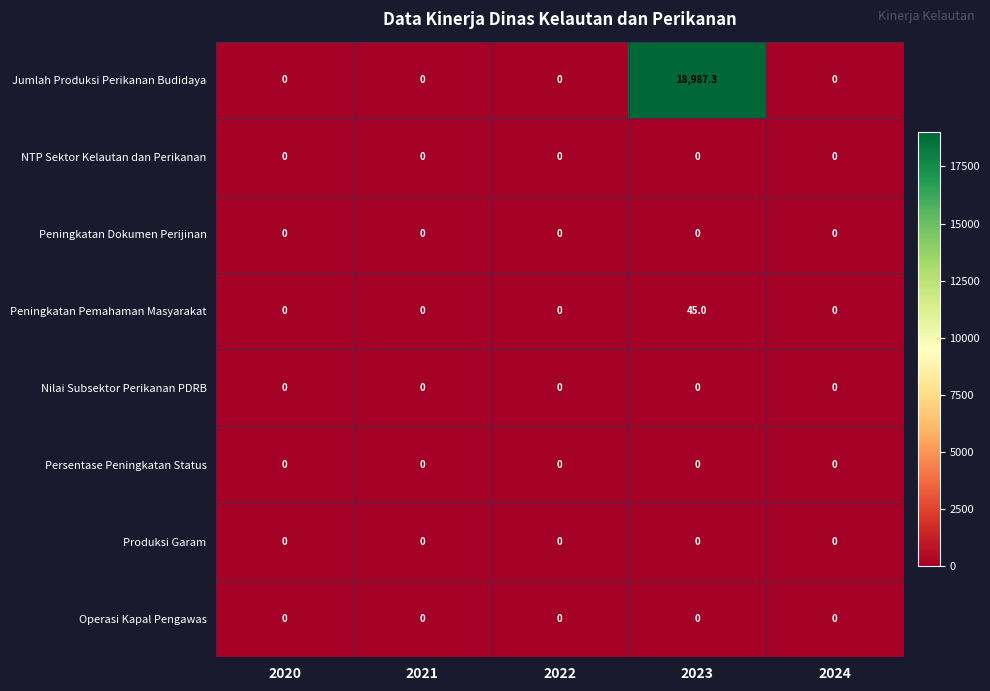

What is the greatest value displayed?

18987.3